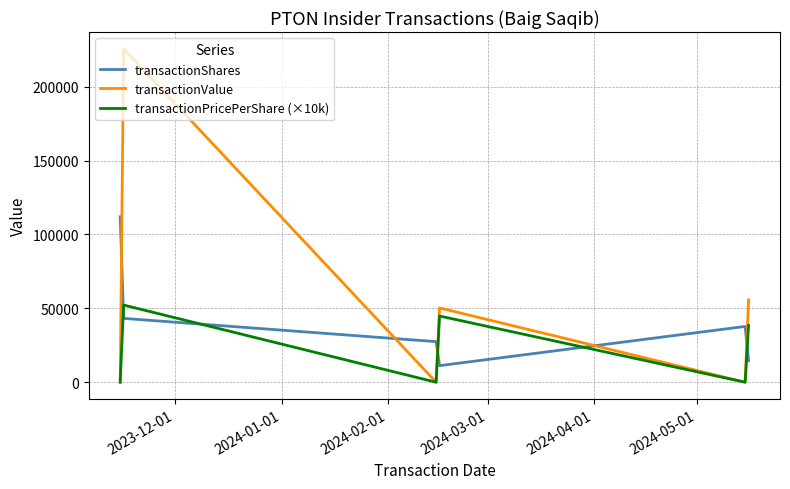

How many categories are shown in the chart?

6